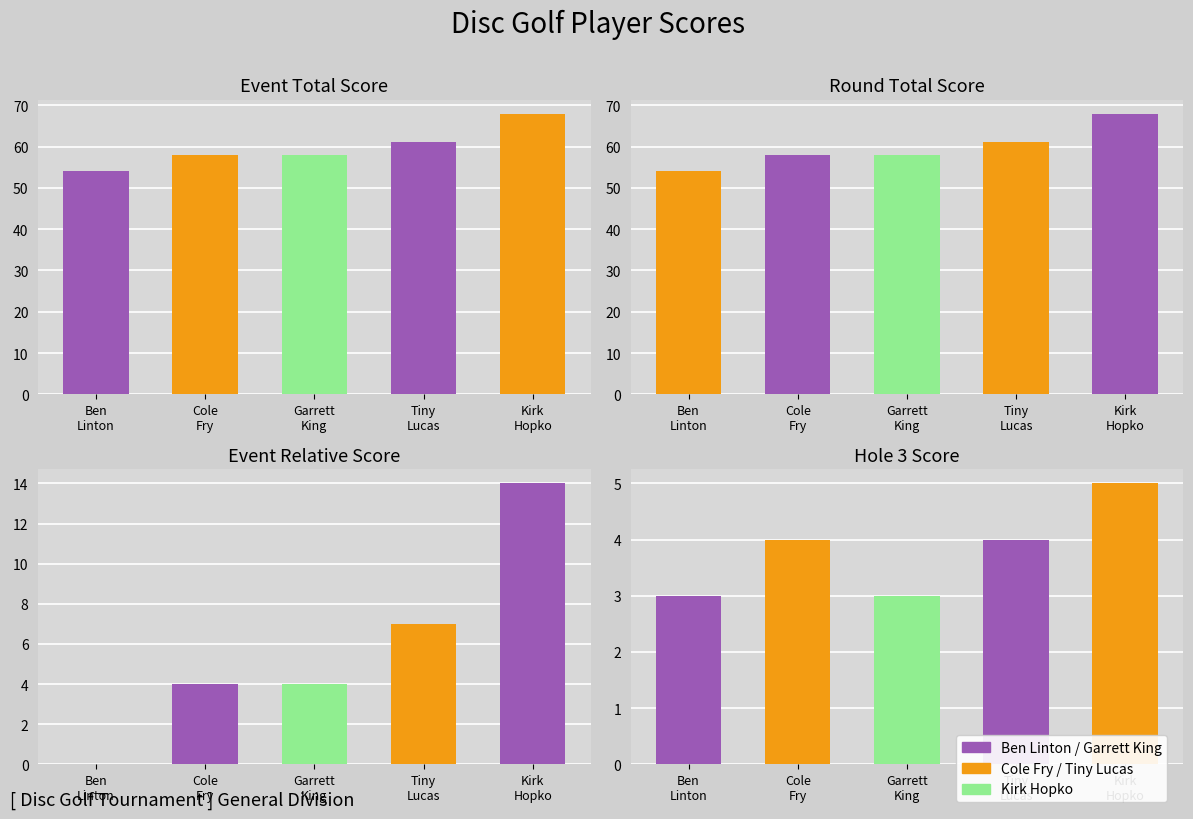

How many values in the round_relative_score series are below 4?

1